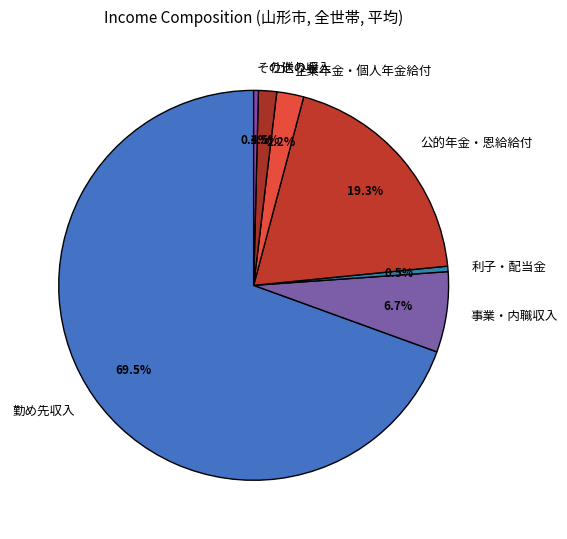

What is the largest slice in the pie chart?

勤め先収入